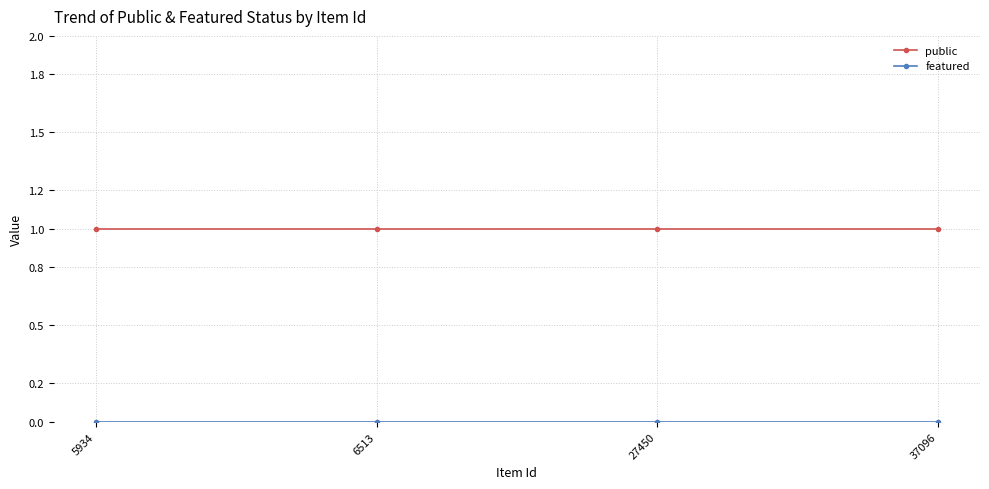

What is the sum of all public values?

4